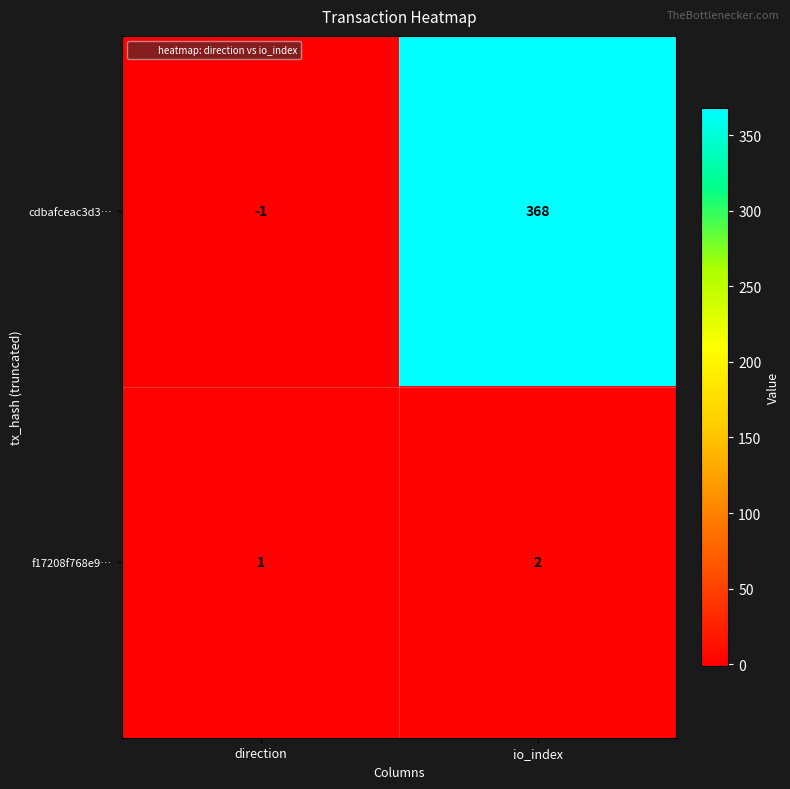

True or false: f17208f768e9… has a value of 1 at direction.

True